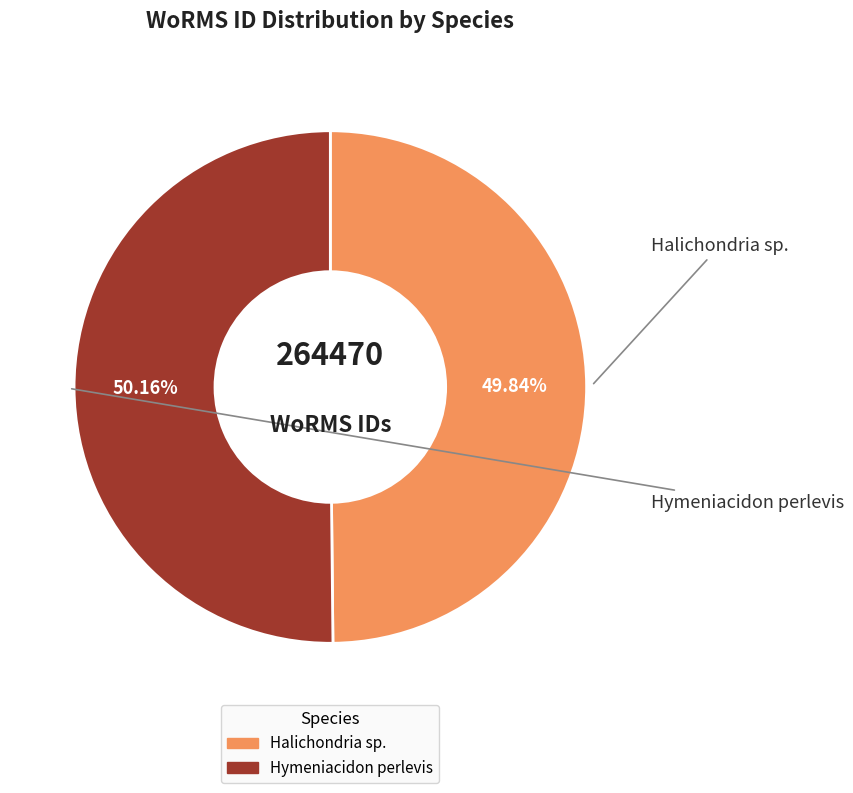

What percentage is the Halichondria sp. slice, to the nearest percent?

50%